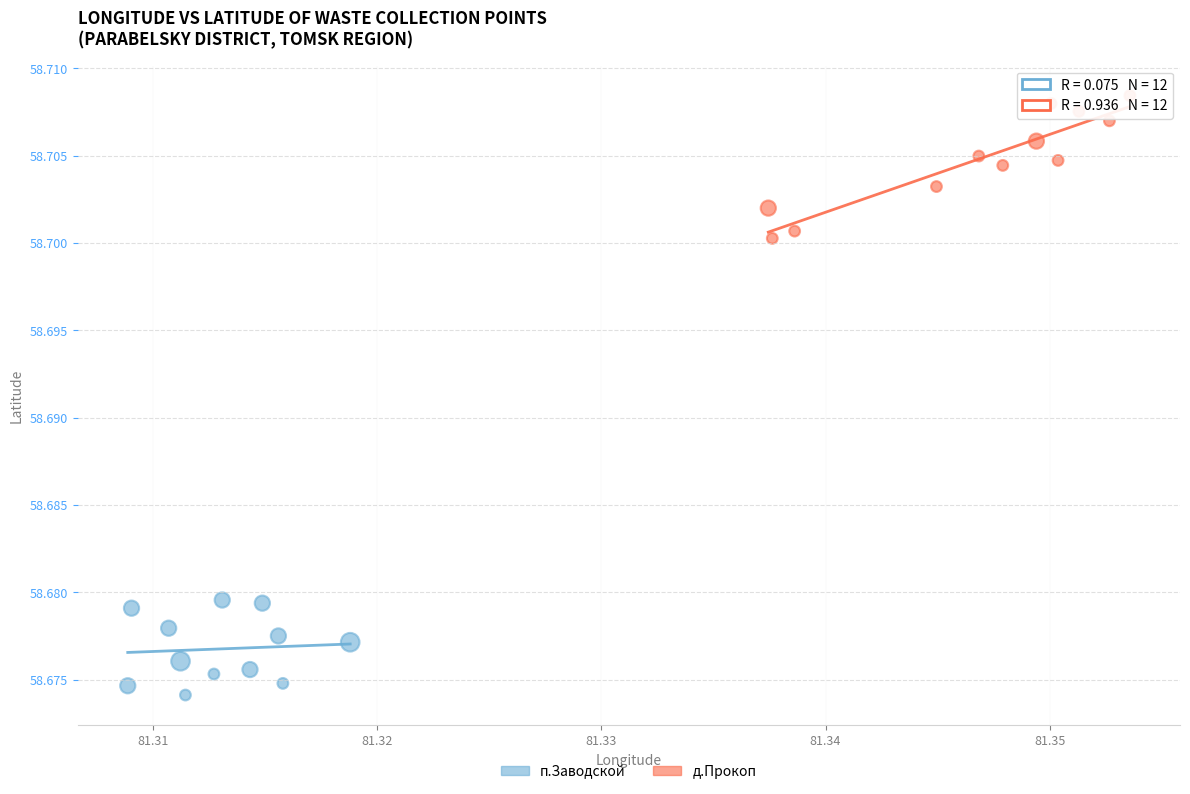

Which series contains the lowest Y value?

п.Заводской